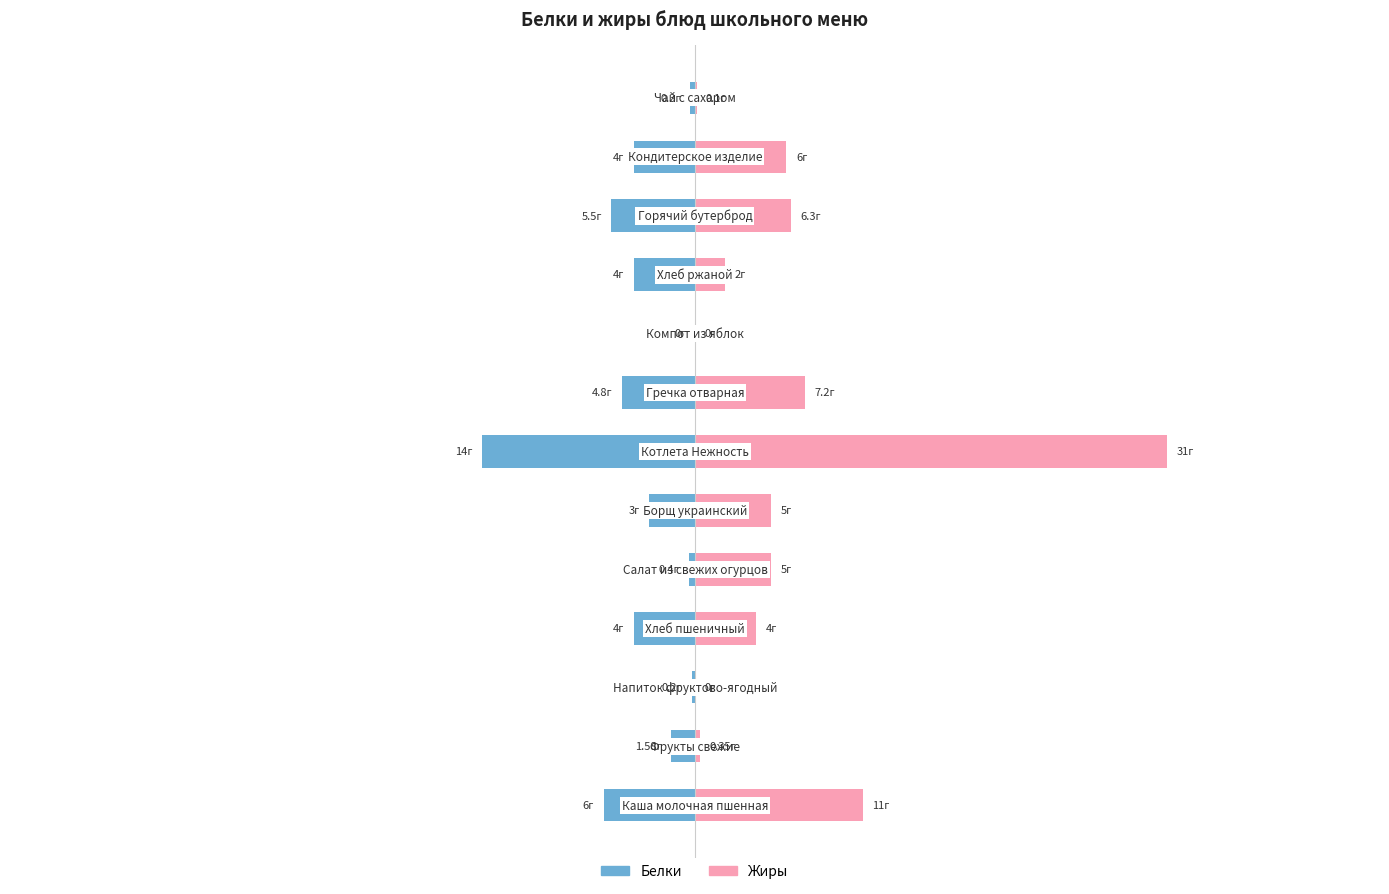

What is the difference between the maximum and minimum values in the Жиры series?

31.0